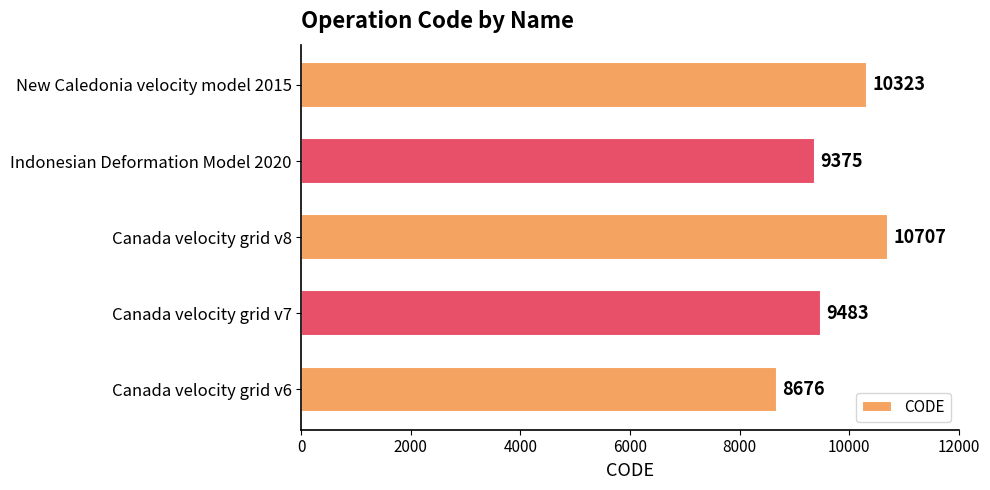

List the labels in order of value, largest first.

Canada velocity grid v8, New Caledonia velocity model 2015, Canada velocity grid v7, Indonesian Deformation Model 2020, Canada velocity grid v6